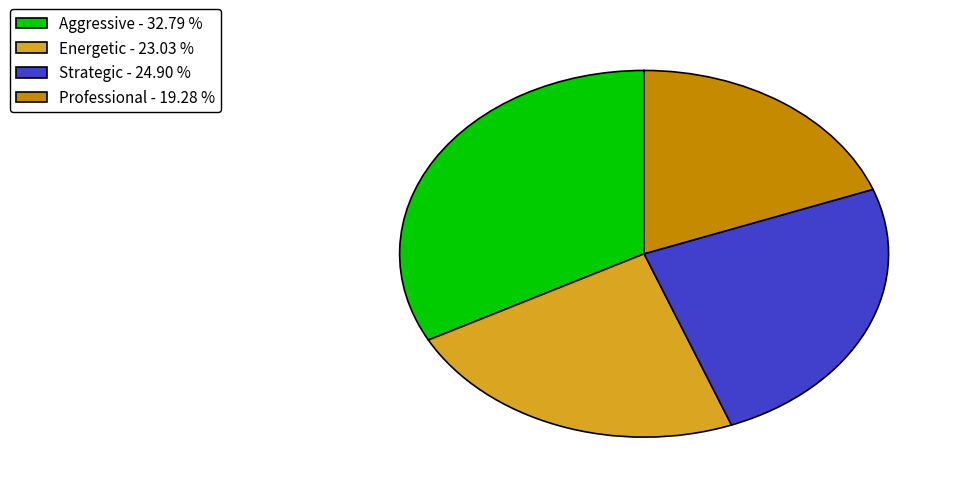

How many slices are in this pie chart?

4